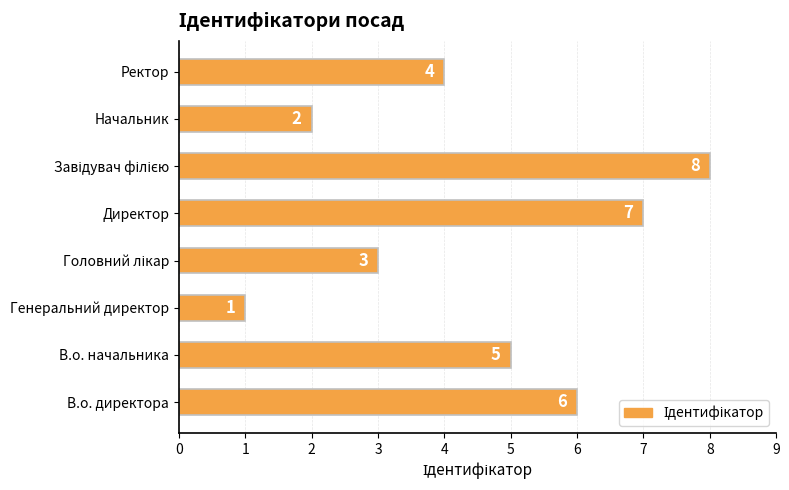

True or false: the data shows 1 at Генеральний директор.

True